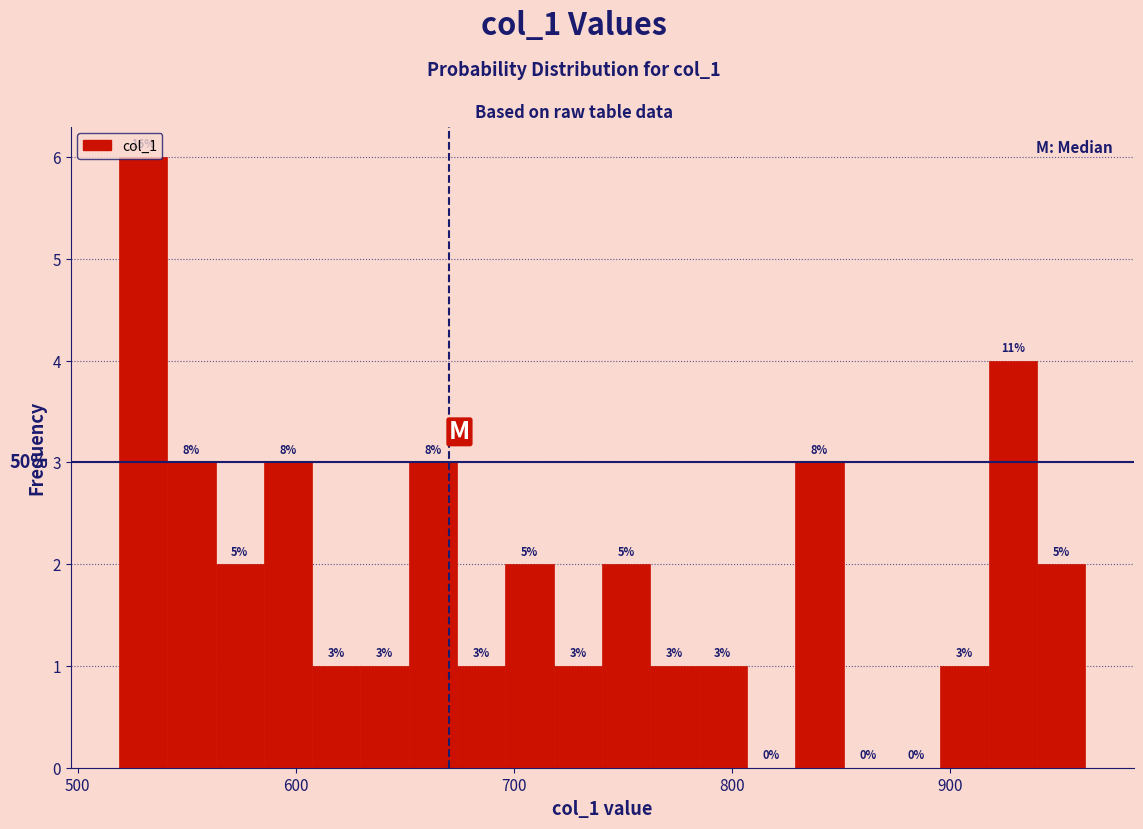

Around what value on the x-axis is the tallest bar? Give the approximate position of its centre, as read against the axis.

530